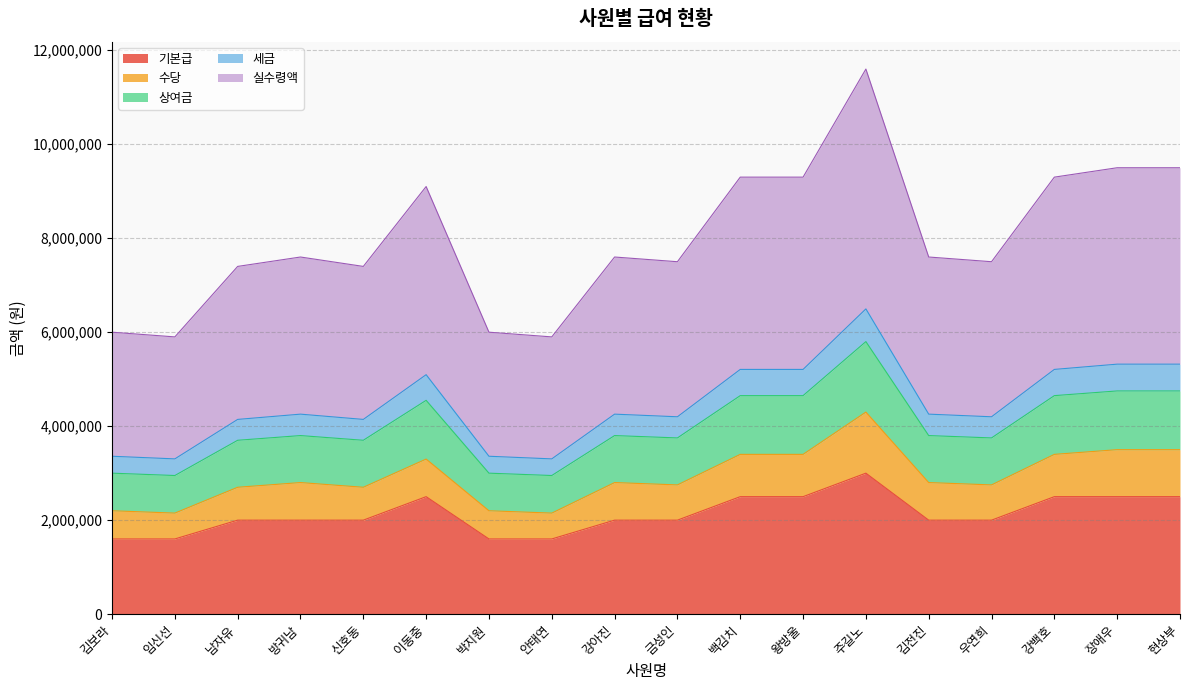

The 세금 series shows 4256000 at 김전진. True or false?

True